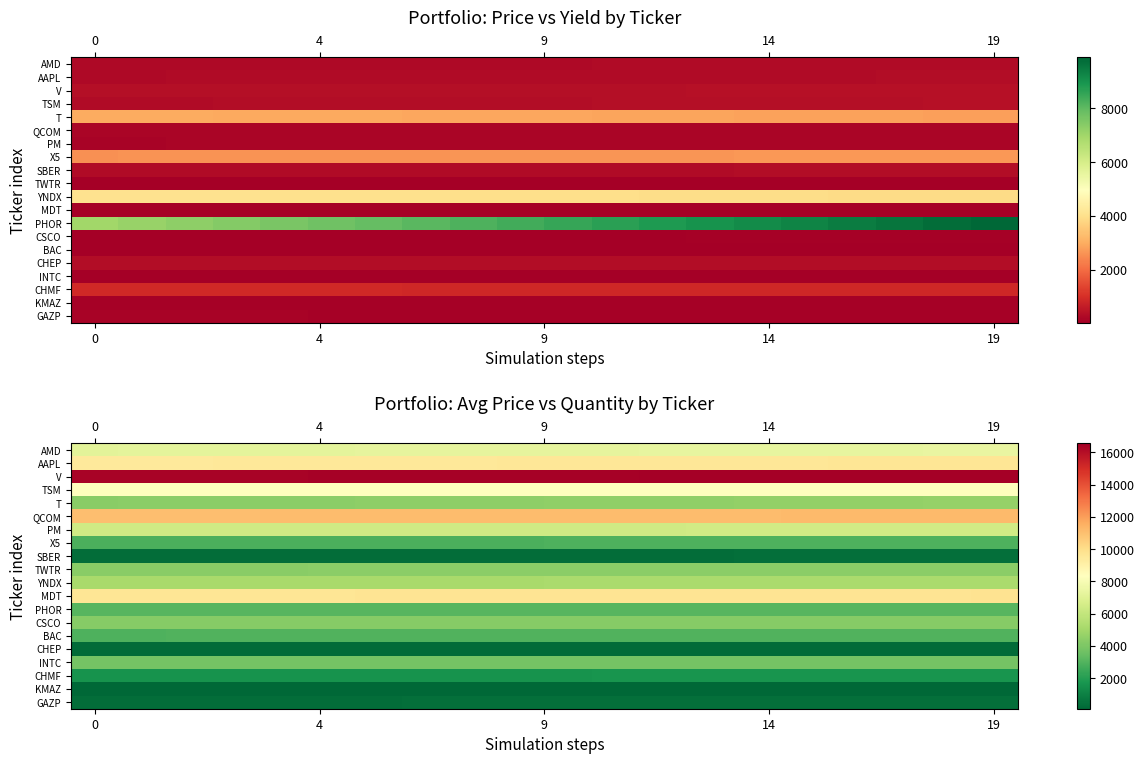

What is the average value of the CHEP series?

259.1